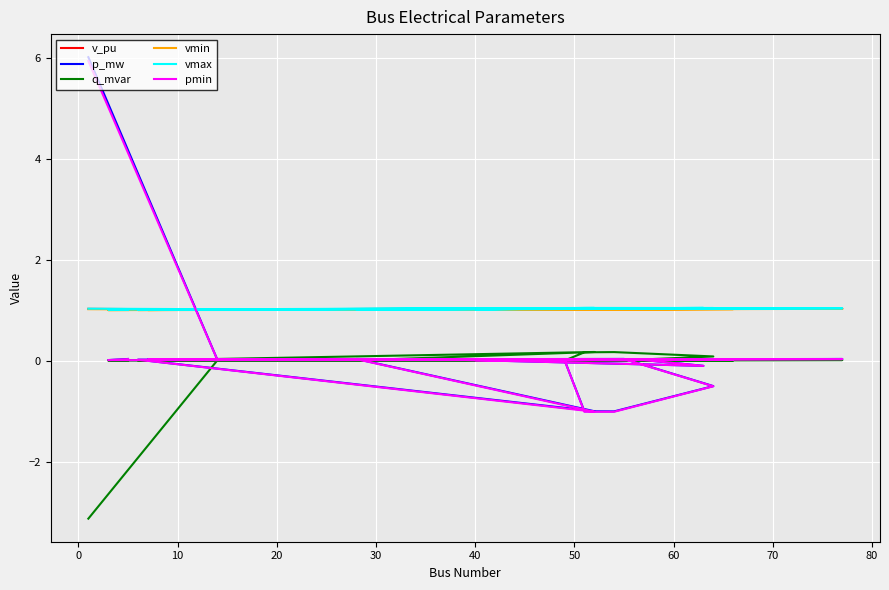

Where is the first local minimum for v_pu?

40